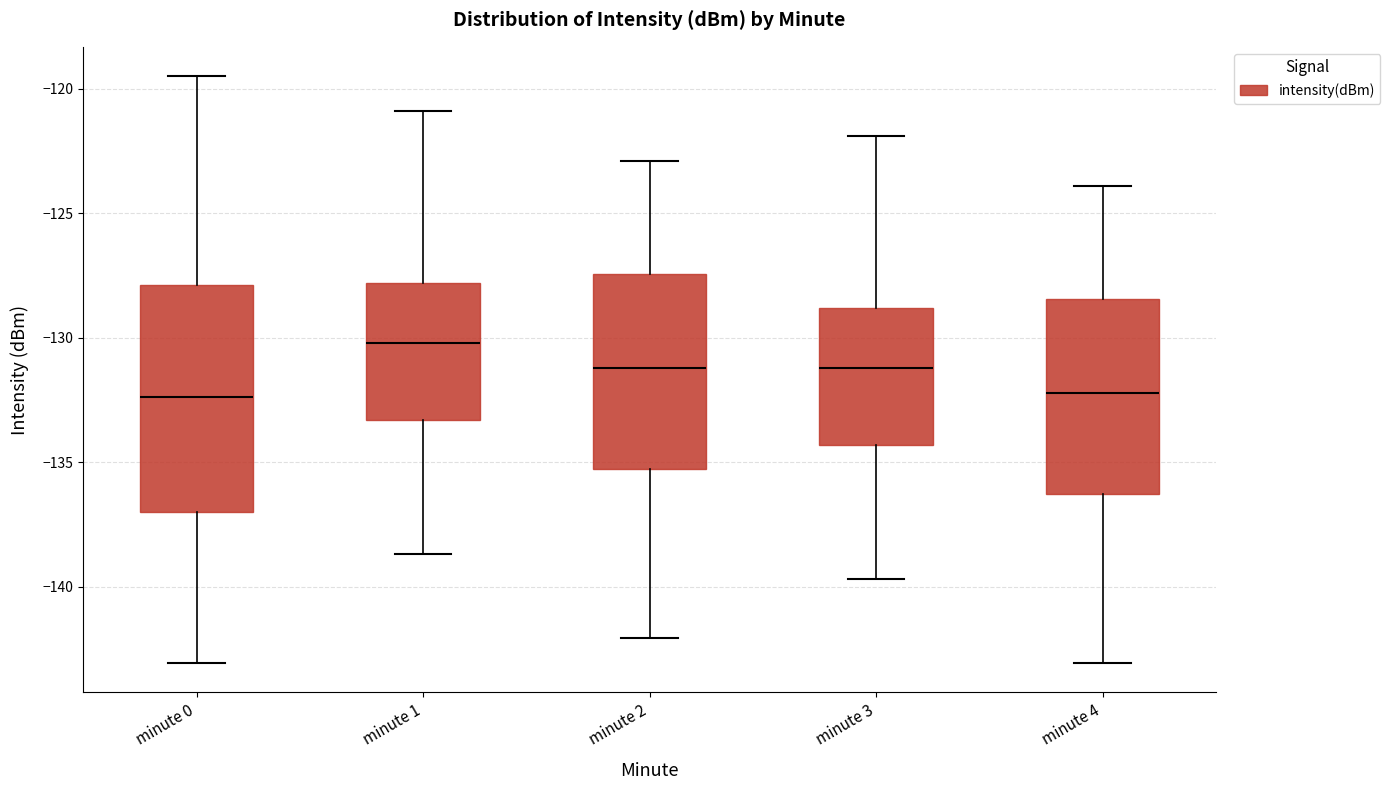

Which box has the highest median line?

minute 1